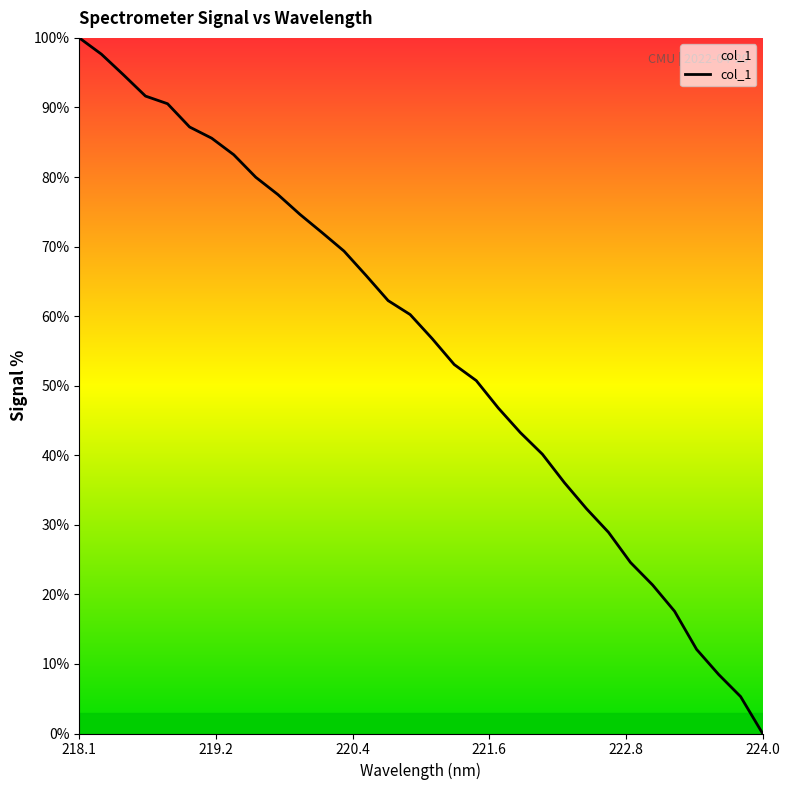

What is the difference between the maximum and minimum values?

100.0